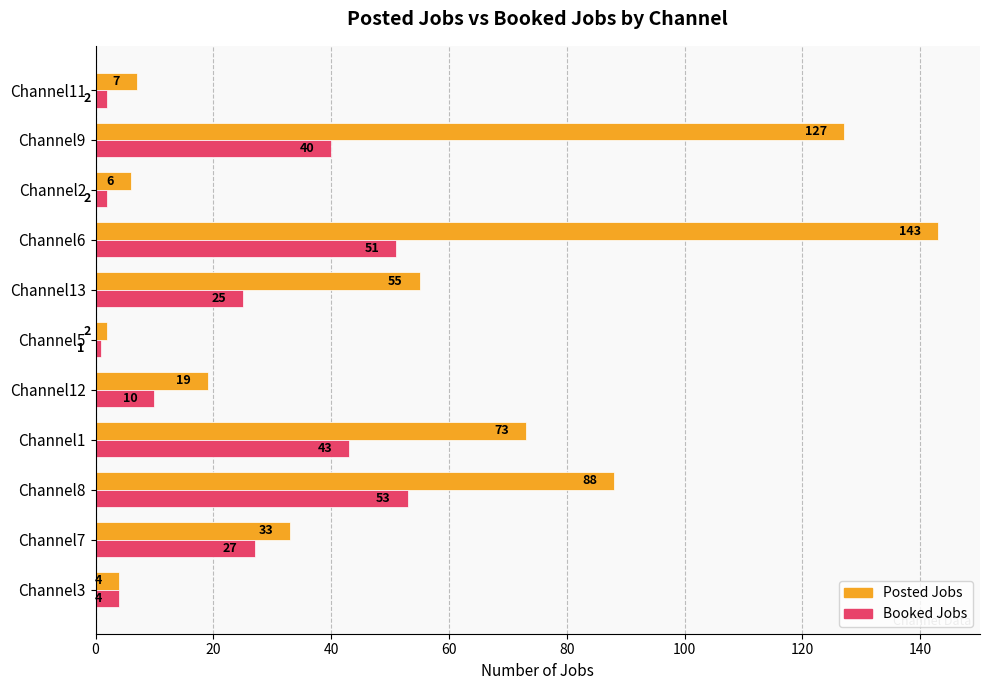

Where is Booked Jobs nearest to the value 27?

Channel7